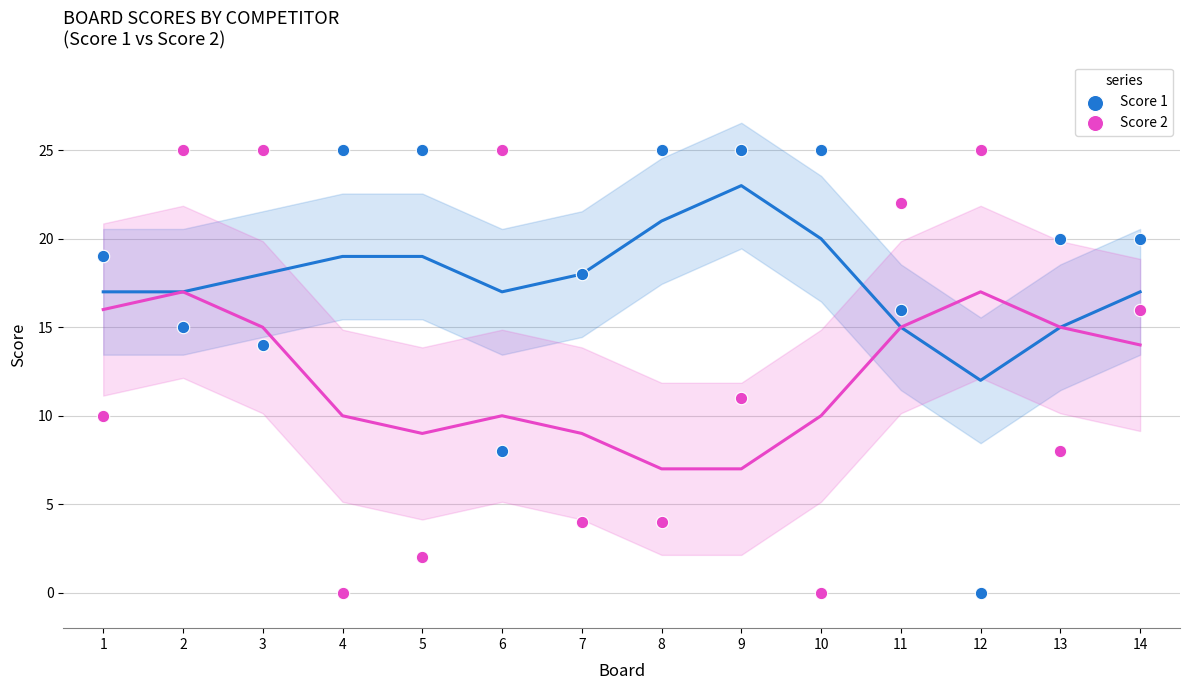

What is the X range (max minus min) for the scatter plot?

13